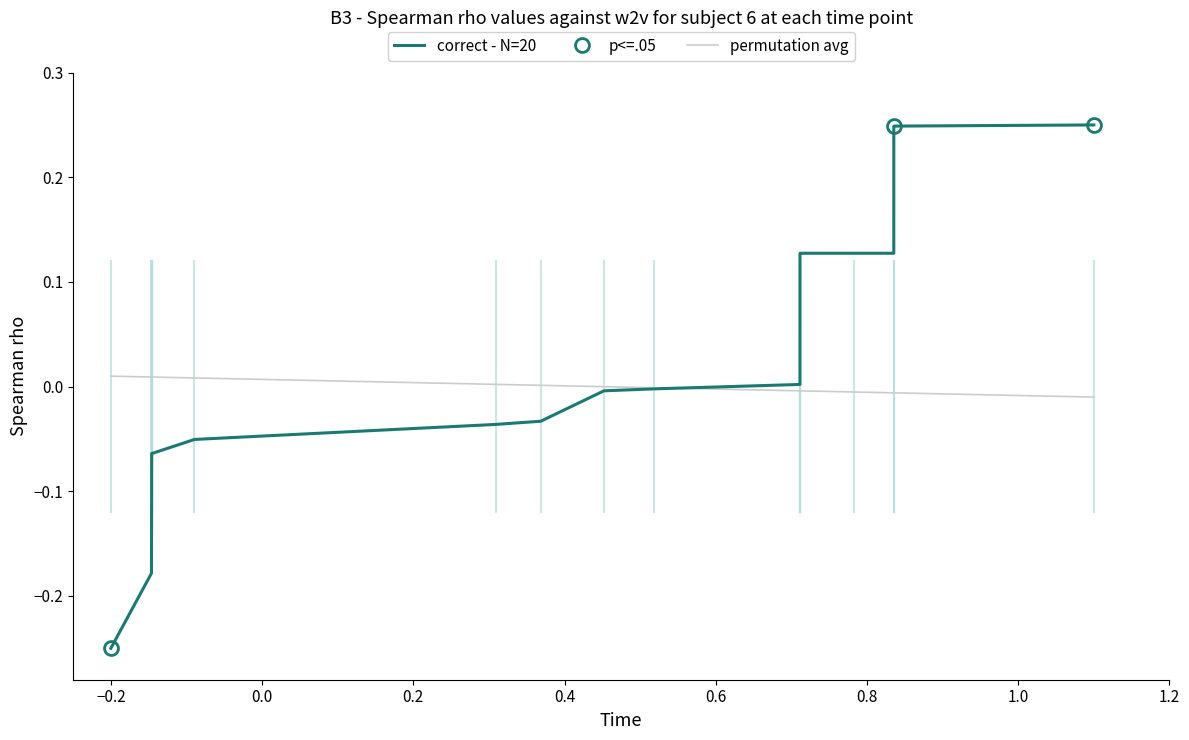

Does the chart display data point markers on the line(s)?

No